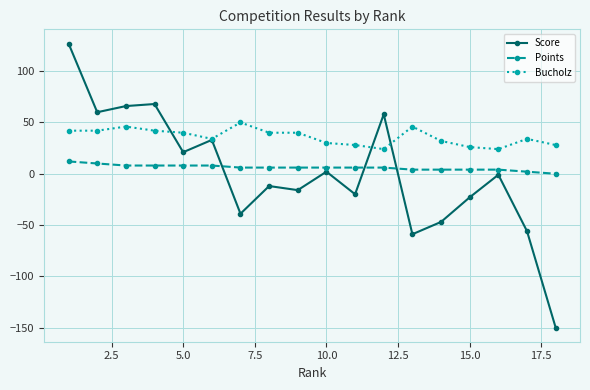

Rank the series by their maximum value, from highest to lowest.

Score, Bucholz, Points